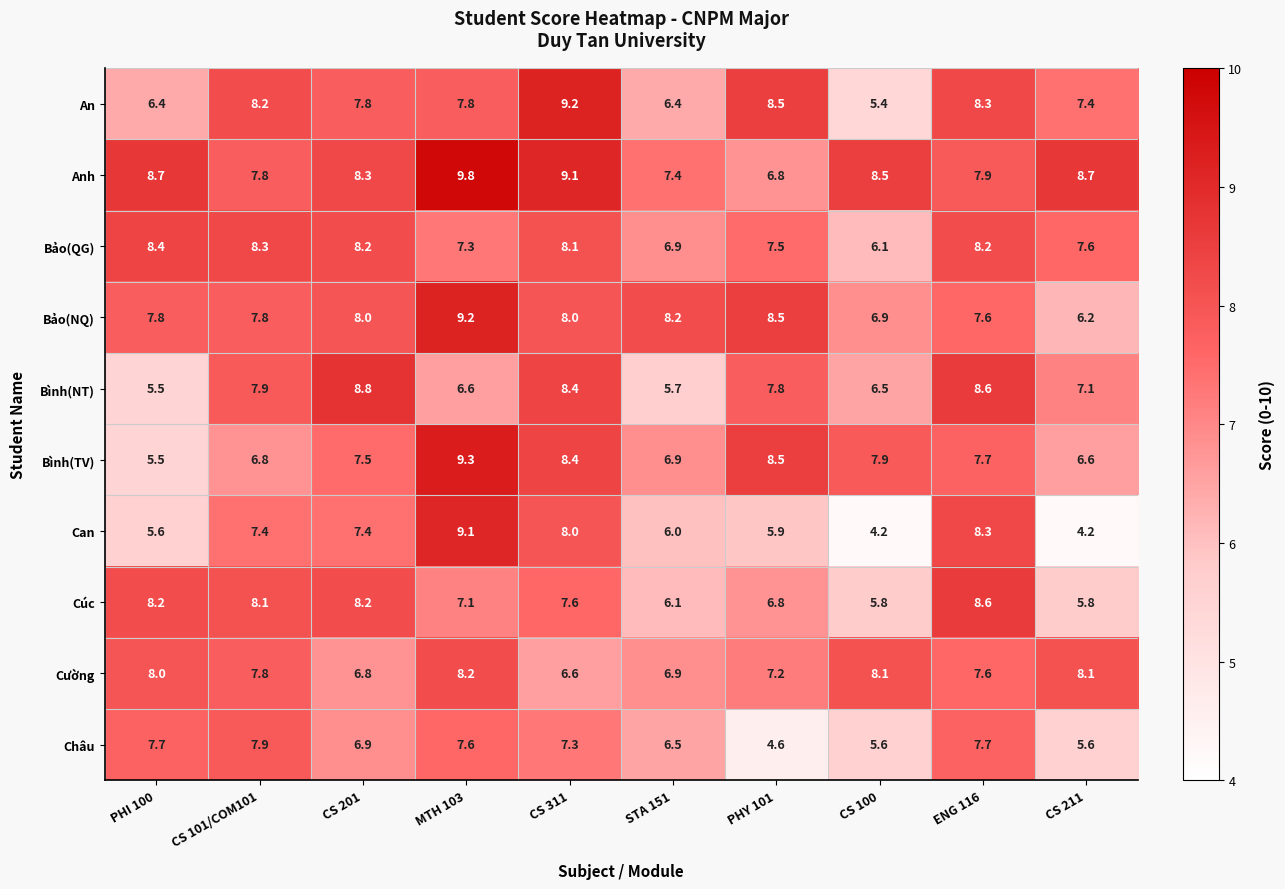

What is the highest value of the Cúc series?

8.6